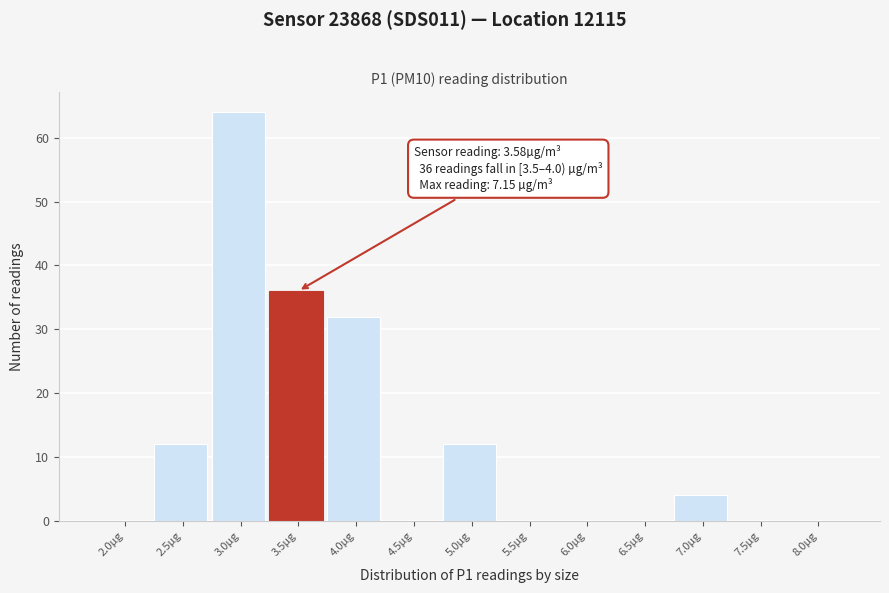

Reading left to right, what are all the values shown in this chart?

2.0µg=0	2.5µg=12	3.0µg=64	3.5µg=36	4.0µg=32	4.5µg=0	5.0µg=12	5.5µg=0	6.0µg=0	6.5µg=0	7.0µg=4	7.5µg=0	8.0µg=0